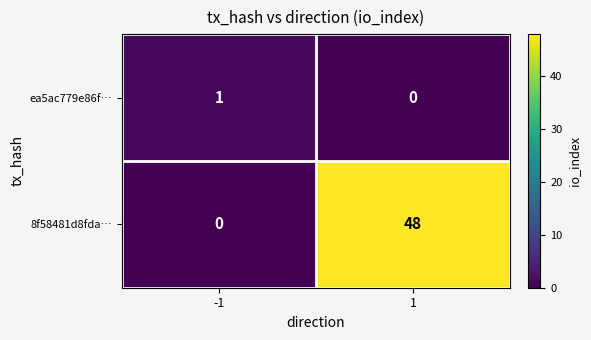

The value of ea5ac779e86f… at -1 is 1. True or false?

True